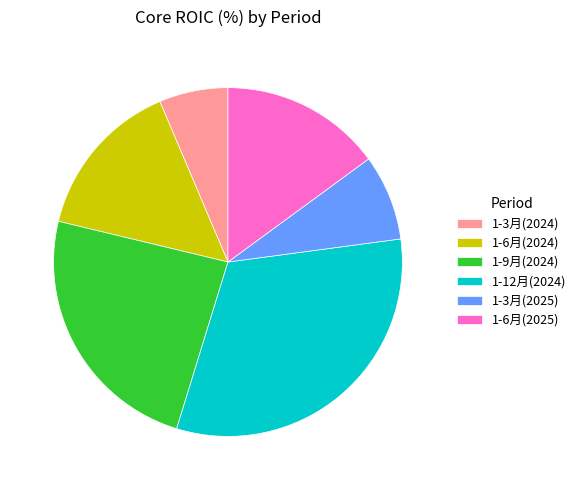

Between 1-3月(2025) and 1-6月(2025), which is larger?

1-6月(2025)